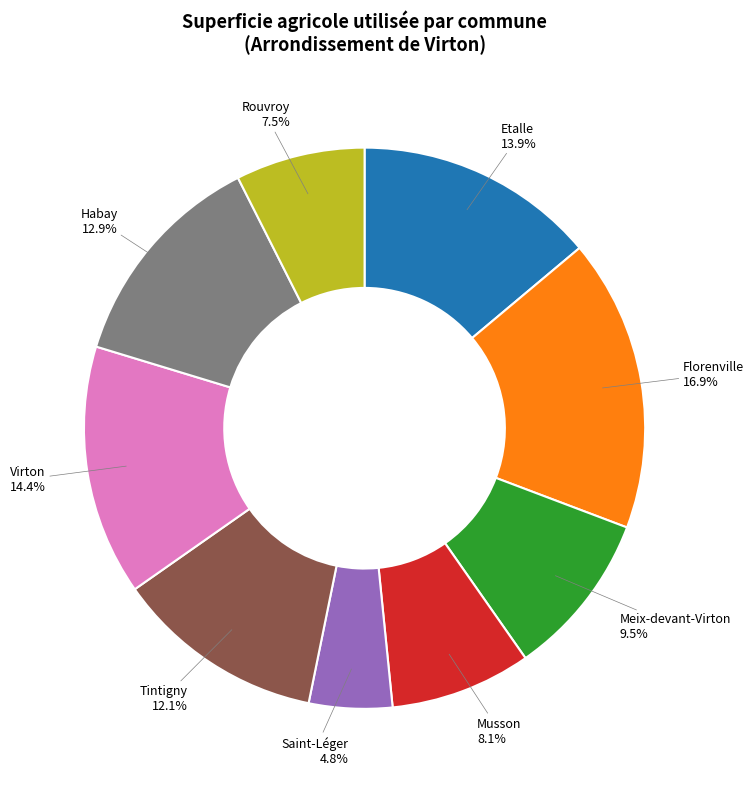

What percentage do Saint-Léger and Meix-devant-Virton together represent?

14.3%